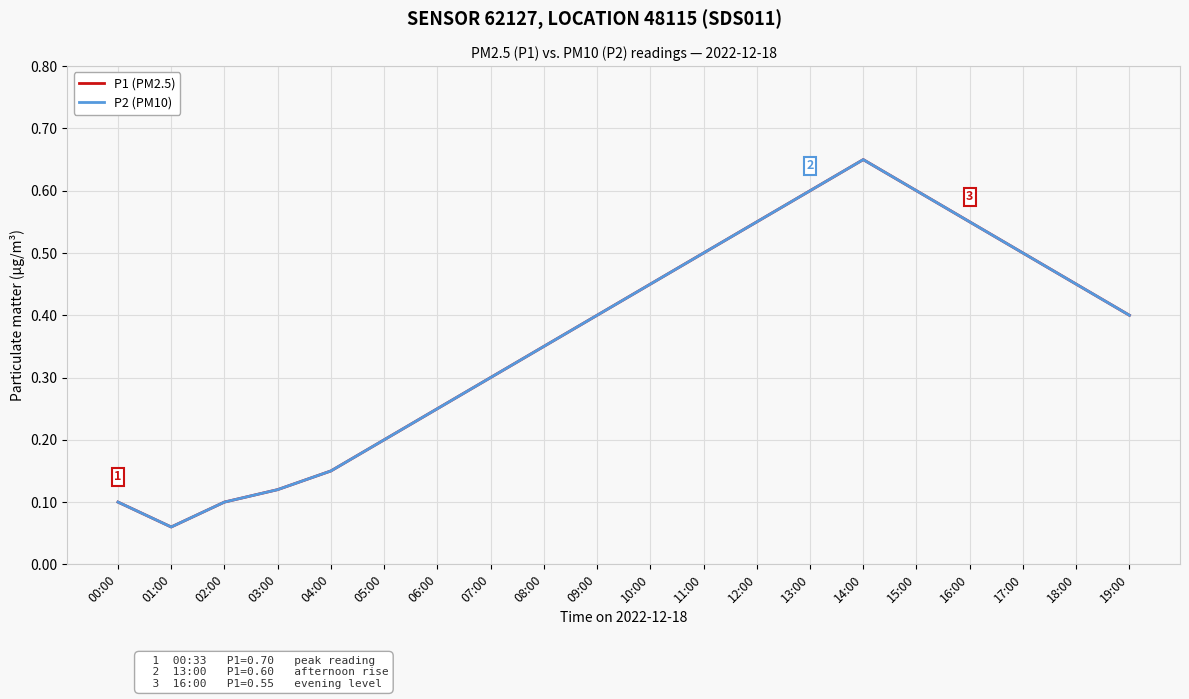

Is this an area chart (filled region under the line)?

No